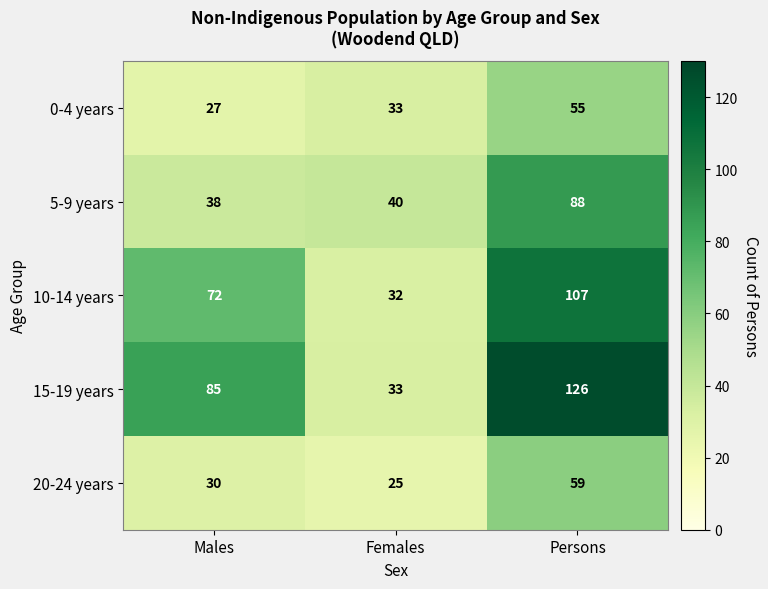

True or false: 20-24 years has a value of 12 at Females.

False